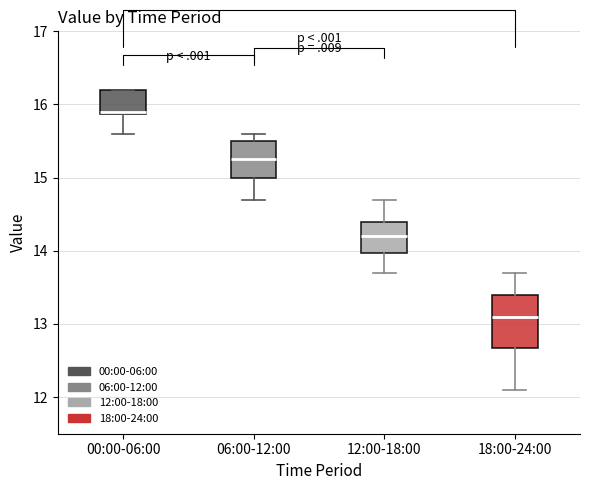

Reading left to right, transcribe this box plot: for each box, give where its median line is, the range the box spans, and where its two whiskers end, as read against the y-axis. The values are not printed on the chart, so give them approximately, as read against the axis.

00:00-06:00: median 15.9, box 15.9 to 16.2, whiskers 15.6 to 16.2
06:00-12:00: median 15.3, box 15.0 to 15.5, whiskers 14.7 to 15.6
12:00-18:00: median 14.2, box 14.0 to 14.4, whiskers 13.7 to 14.7
18:00-24:00: median 13.1, box 12.7 to 13.4, whiskers 12.1 to 13.7